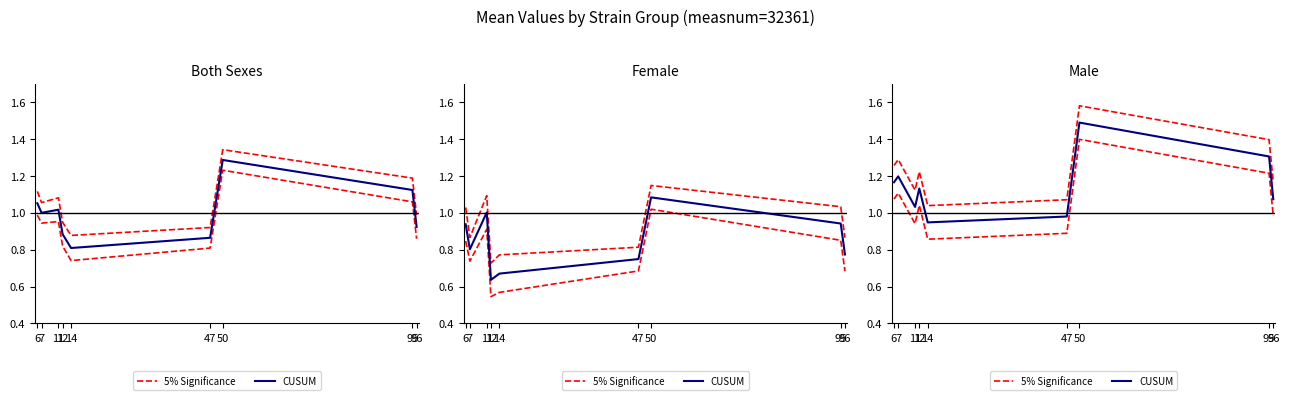

List the labels in order of CUSUM value, smallest first.

14, 47, 11, 96, 12, 6, 7, 95, 50